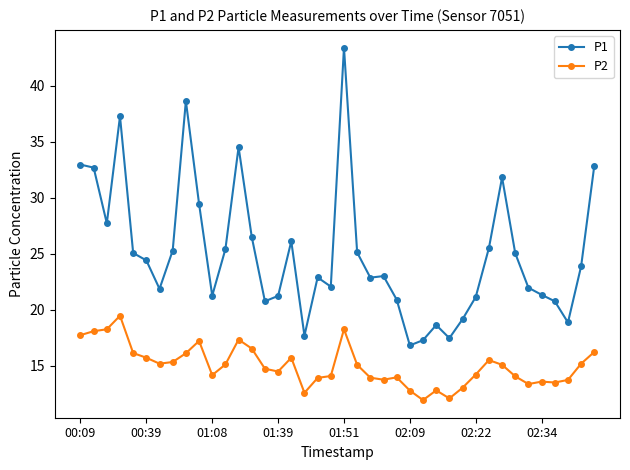

List the series in order of their overall mean, highest first.

P1, P2